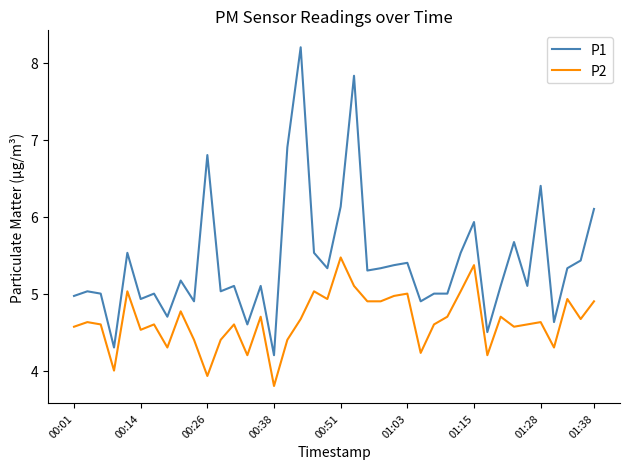

At how many categories does at least one series exceed 3?

40